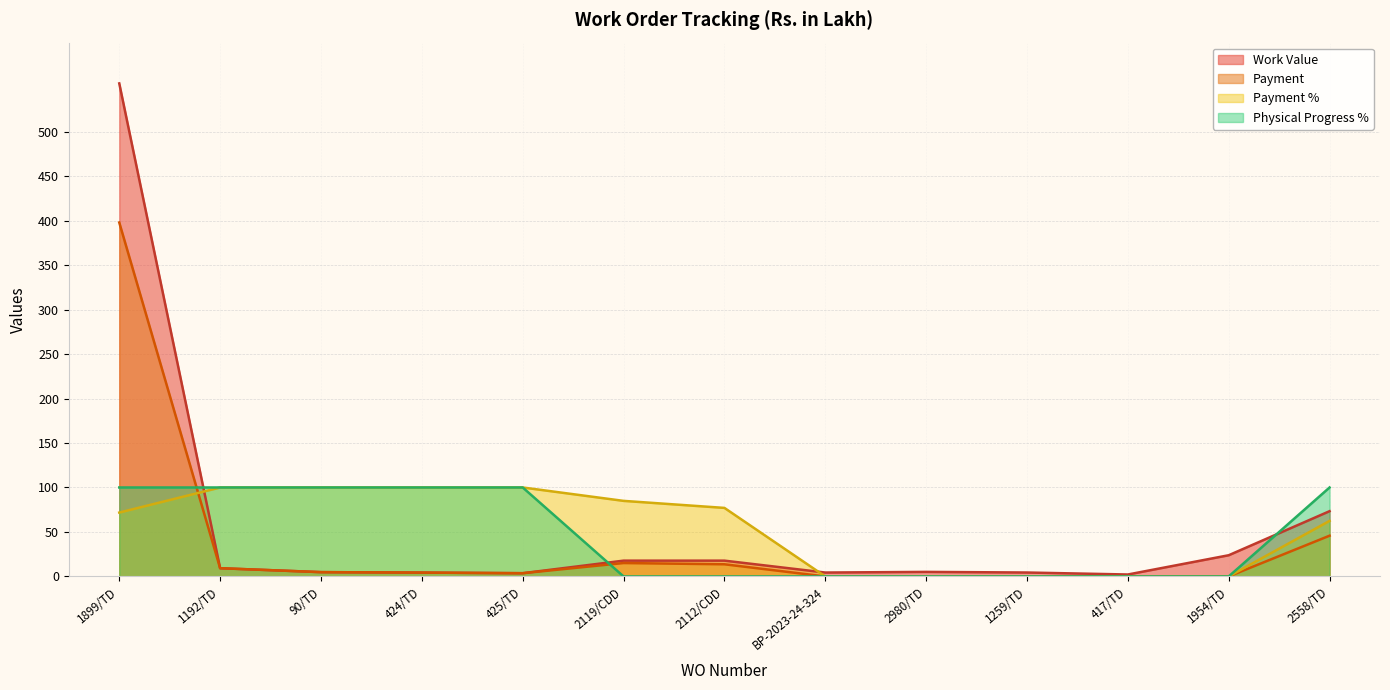

Rank the categories by Payment value from lowest to highest.

BP-2023-24-324, 2980/TD, 1259/TD, 417/TD, 1954/TD, 425/TD, 424/TD, 90/TD, 1192/TD, 2112/CDD, 2119/CDD, 2558/TD, 1899/TD